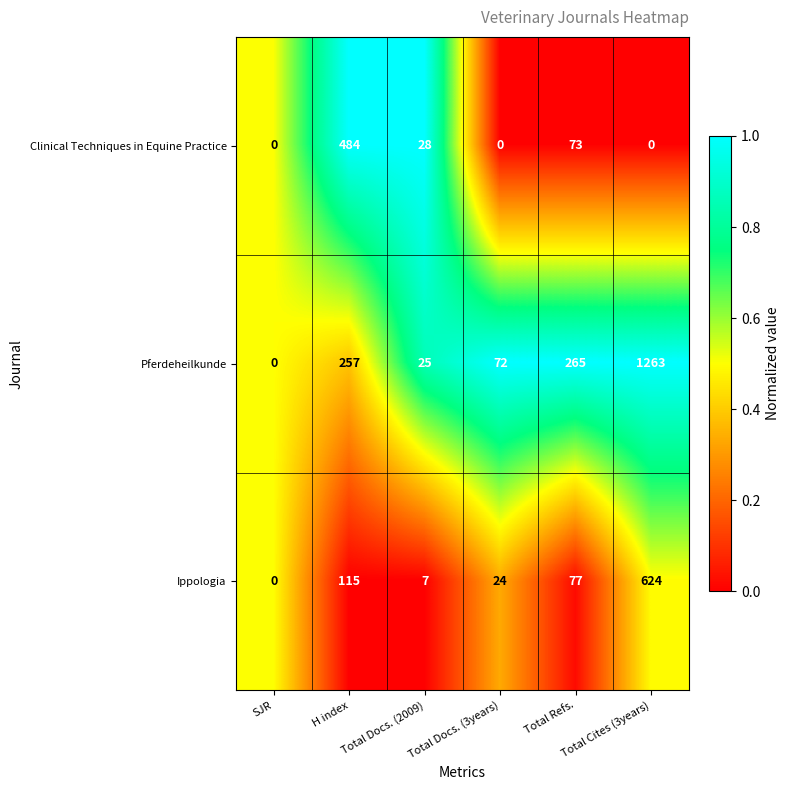

Which series has the largest total across all categories?

Pferdeheilkunde